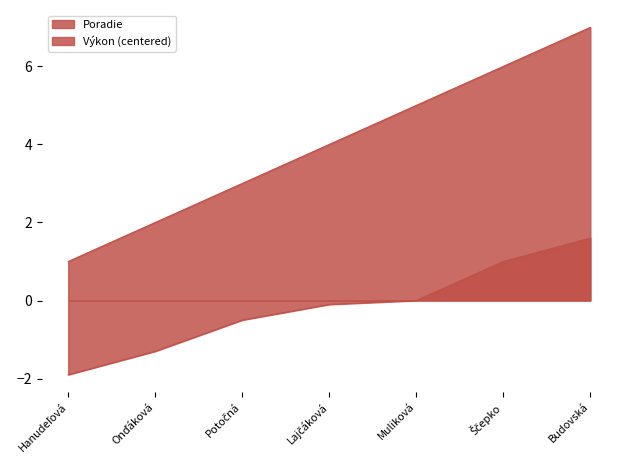

Reading left to right, transcribe all the data shown in this chart.

Poradie: Hanudeľová=1.0	Onďáková=2.0	Potočná=3.0	Lajčáková=4.0	Muliková=5.0	Ščepko=6.0	Budovská=7.0
Výkon: Hanudeľová=-1.9	Onďáková=-1.3	Potočná=-0.5	Lajčáková=-0.1	Muliková=0.0	Ščepko=1.0	Budovská=1.6